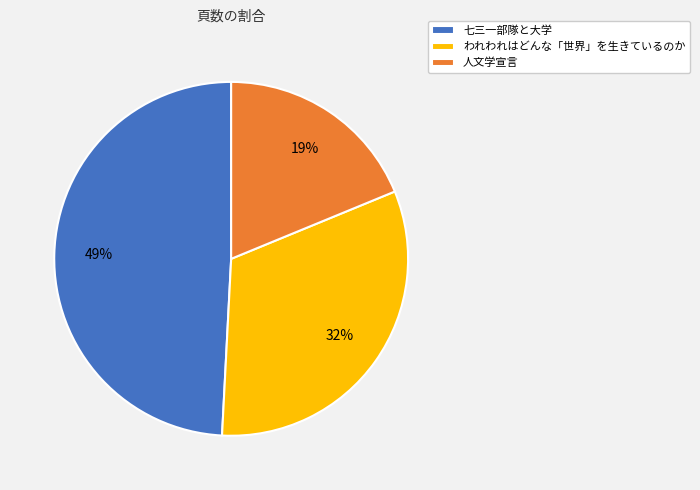

Rank the categories by value from lowest to highest.

人文学宣言, われわれはどんな「世界」を生きているのか, 七三一部隊と大学